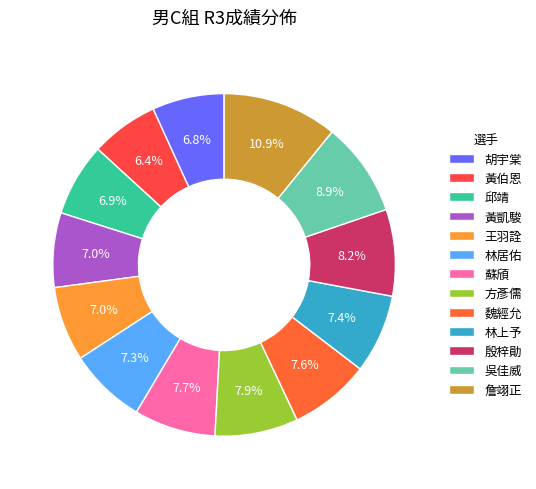

What percentage is the 魏經允 slice, to the nearest percent?

8%